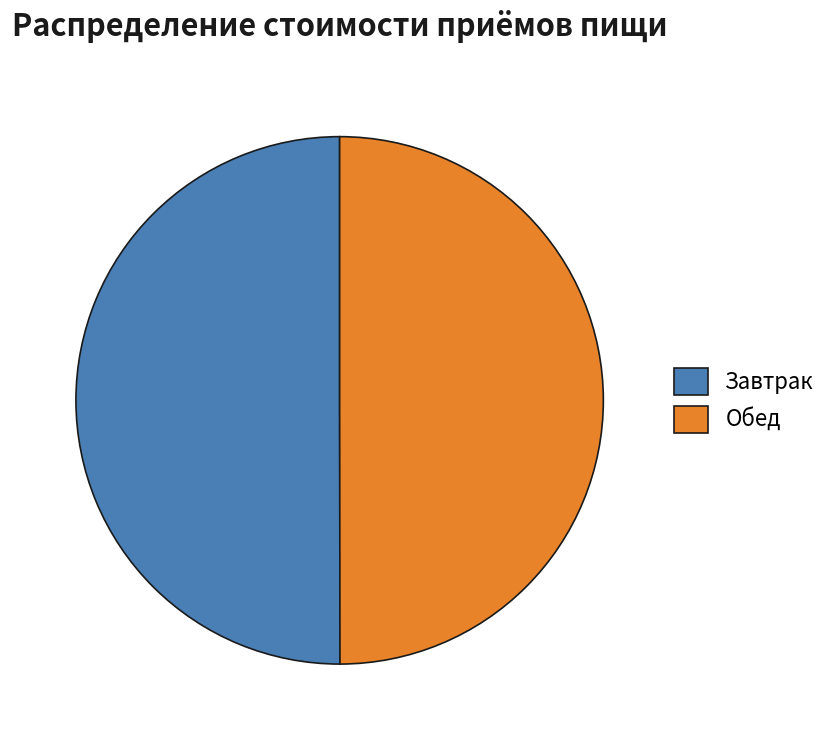

Do Завтрак and Обед together represent more than half of the pie?

Yes